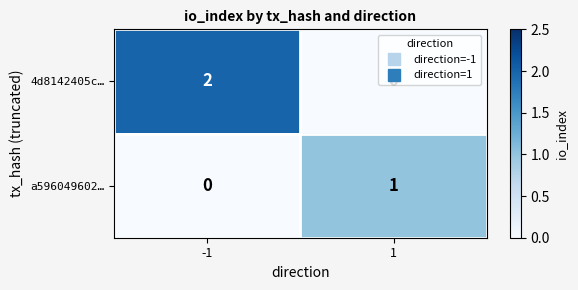

At which category is the sum across all series the highest?

-1